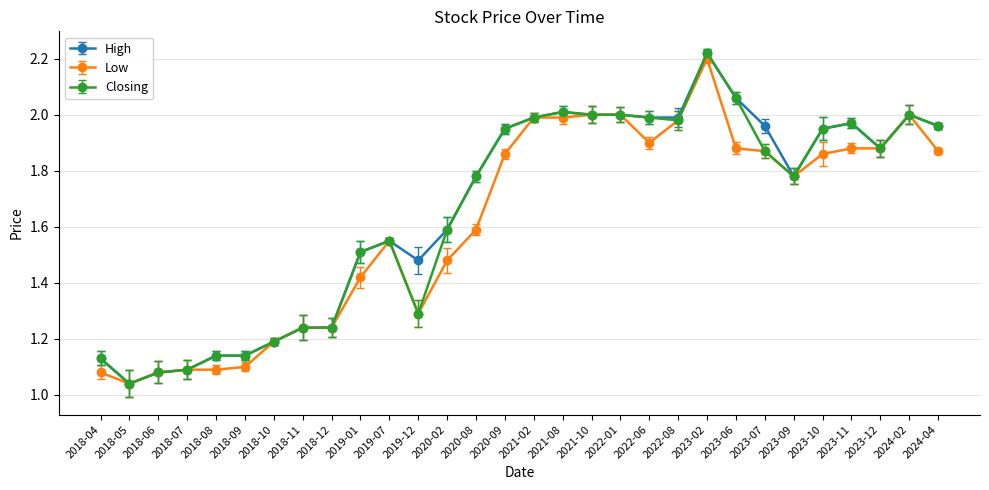

What position from the right is 2021-08?

14